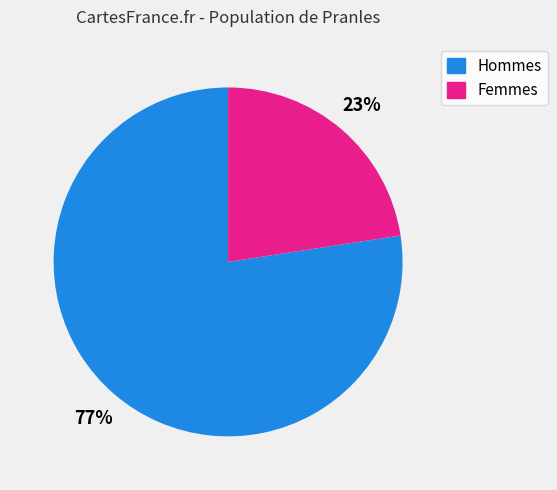

How many segments does this pie chart have?

2